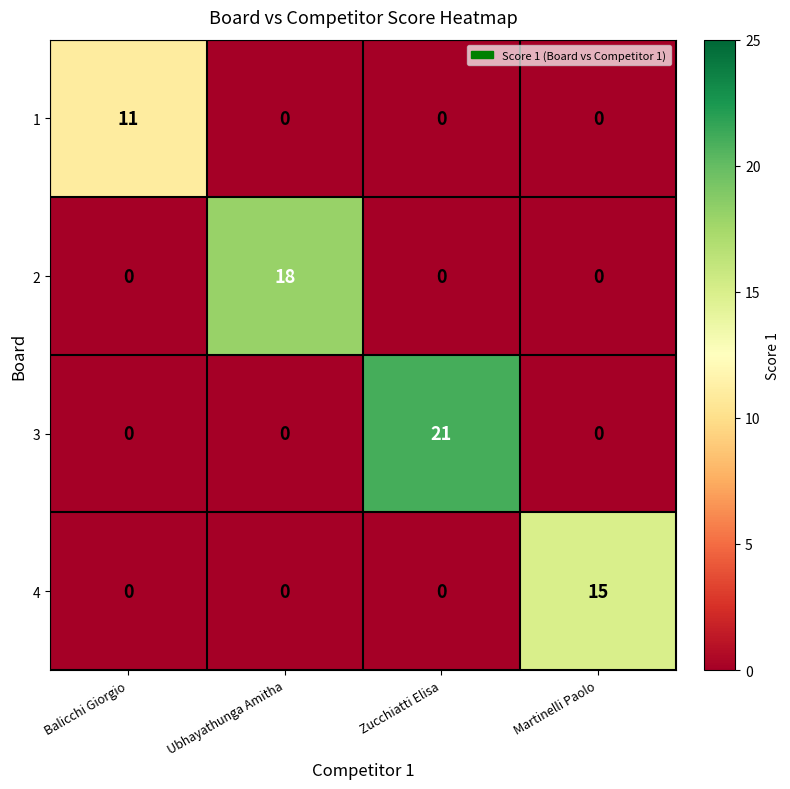

List the series in order of their peak value, highest first.

3, 2, 4, 1